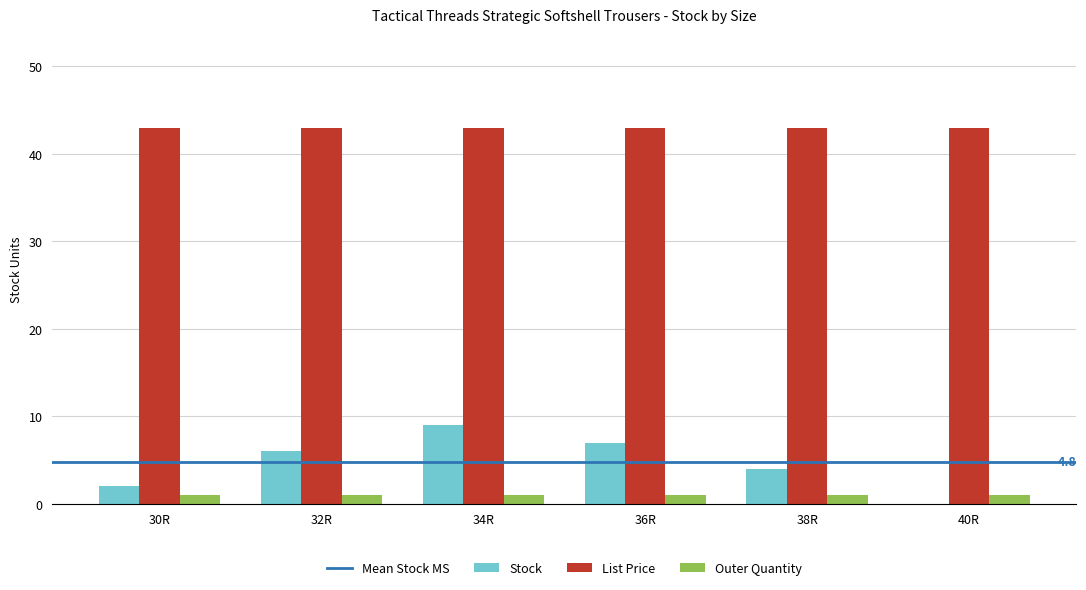

True or false: Stock has a value of 9.4 at 32R.

False